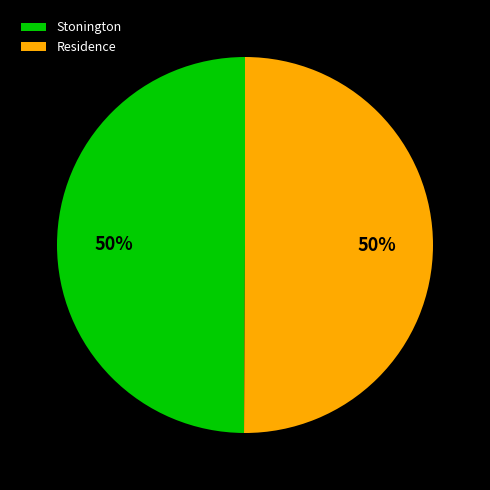

To the nearest percent, what percentage of the pie is Stonington?

50%